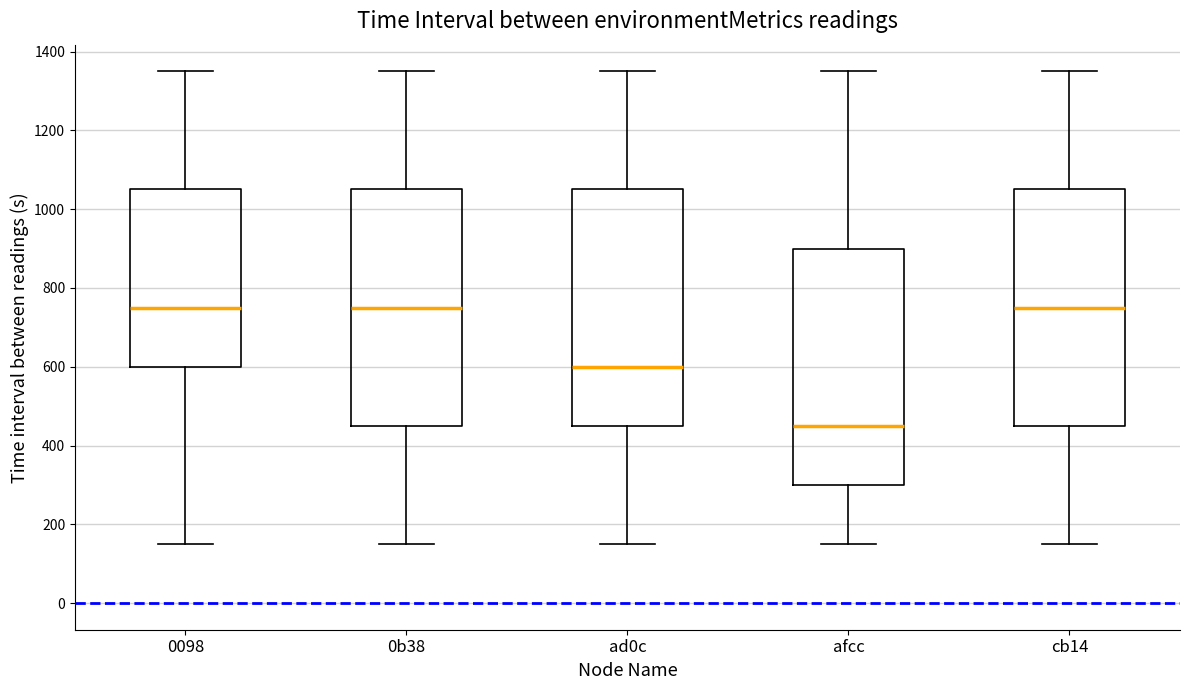

Reading left to right, transcribe this box plot: for each box, give where its median line is, the range the box spans, and where its two whiskers end, as read against the y-axis. The values are not printed on the chart, so give them approximately, as read against the axis.

0098: median 760, box 600 to 1060, whiskers 160 to 1360
0b38: median 760, box 460 to 1060, whiskers 160 to 1360
ad0c: median 600, box 460 to 1060, whiskers 160 to 1360
afcc: median 460, box 300 to 900, whiskers 160 to 1360
cb14: median 760, box 460 to 1060, whiskers 160 to 1360